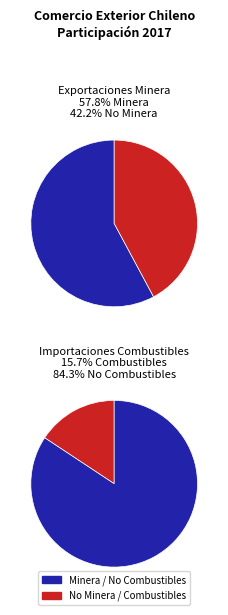

How many slices are in this pie chart?

2